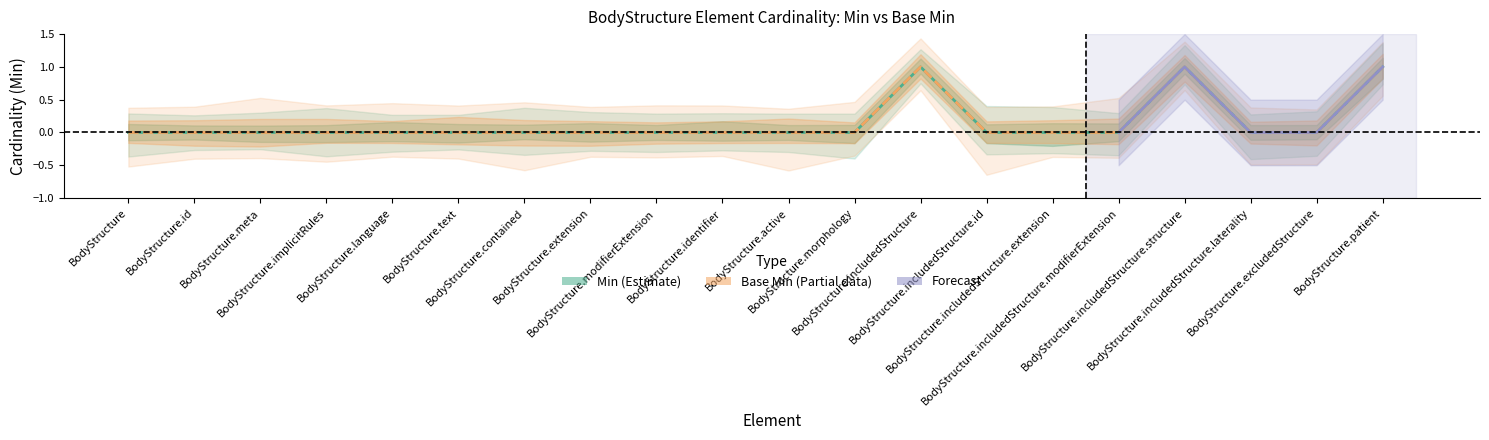

How many lines are shown in the chart?

2